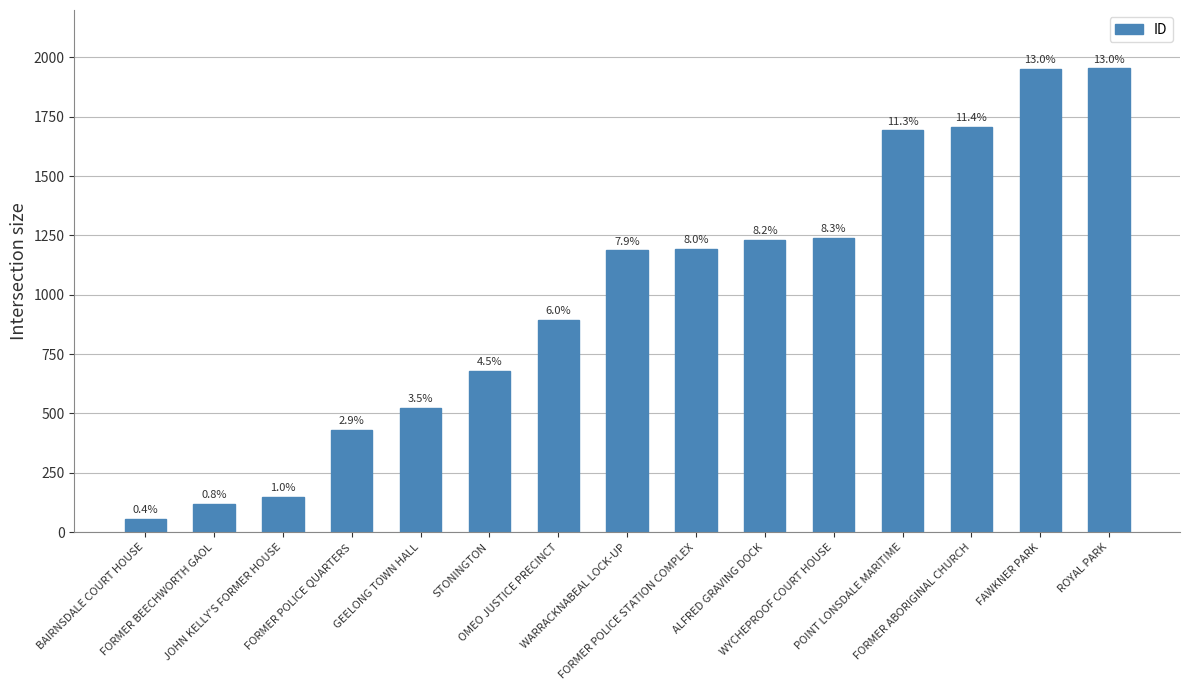

What is the label of the 2nd bar from the right?

FAWKNER PARK